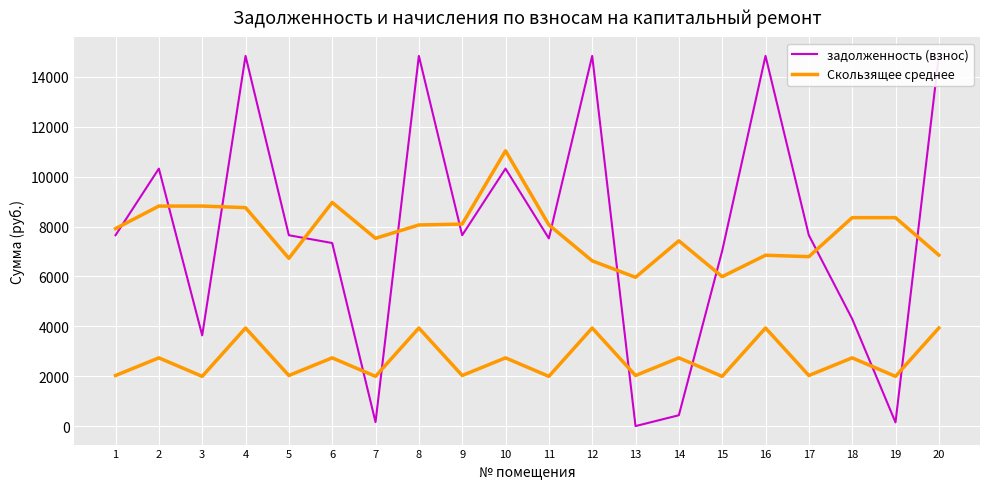

Reading right to left, extract all data points from this chart.

задолженность (взнос): 20=14843.0	19=147.9	18=4298.5	17=7652.6	16=14843.0	15=7024.2	14=434.5	13=0.0	12=14843.0	11=7524.2	10=10323.4	9=7652.6	8=14843.0	7=158.2	6=7339.7	5=7652.6	4=14843.0	3=3636.2	2=10323.4	1=7652.6
начислено: 20=3932.8	19=1993.6	18=2735.2	17=2027.6	16=3932.8	15=1993.6	14=2735.2	13=2027.6	12=3932.8	11=1993.6	10=2735.2	9=2027.6	8=3932.8	7=1993.6	6=2735.2	5=2027.6	4=3932.8	3=1993.6	2=2735.2	1=2027.6
Скользящее среднее: 20=6856.1	19=8357.0	18=8357.0	17=6793.3	16=6850.6	15=5990.9	14=7429.0	13=5965.2	12=6625.0	11=8068.7	10=11037.3	9=8100.3	8=8063.4	7=7529.2	6=8967.3	5=6726.0	4=8759.0	3=8821.6	2=8821.6	1=7917.6